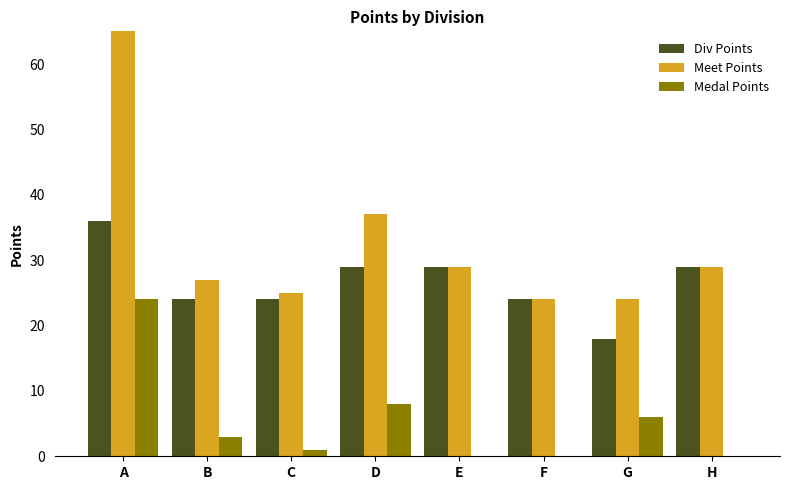

At how many categories does at least one series exceed 51?

1